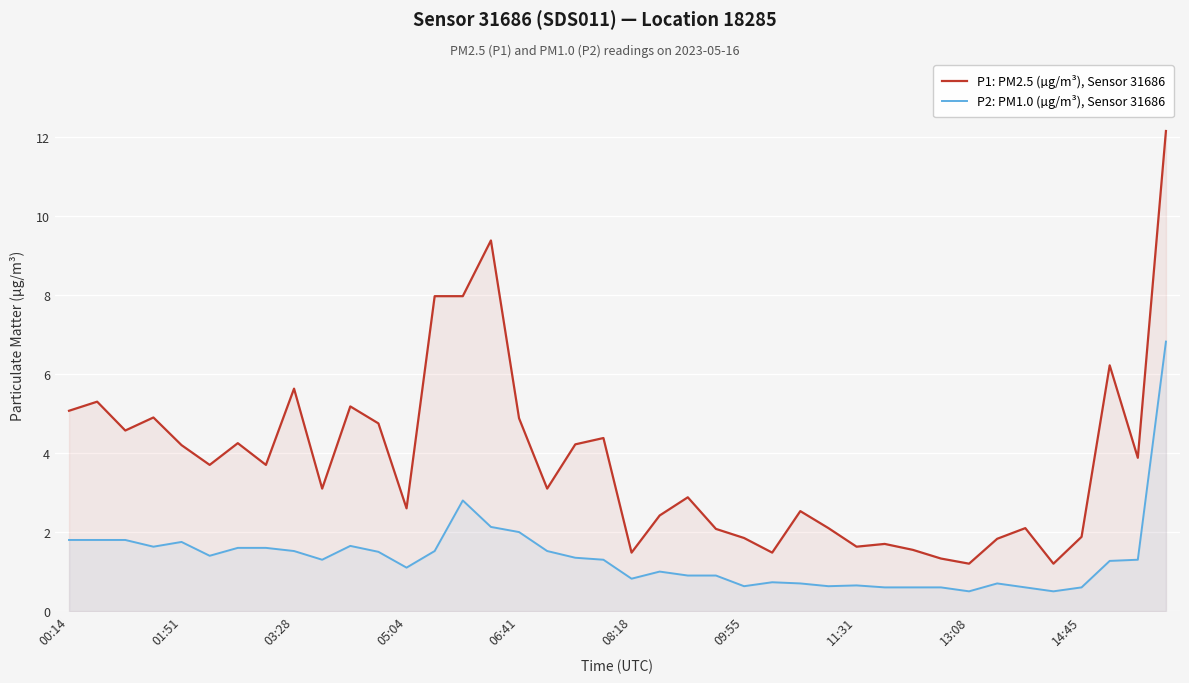

True or false: P2: PM1.0 (µg/m³), Sensor 31686 and P1: PM2.5 (µg/m³), Sensor 31686 intersect in this chart.

False